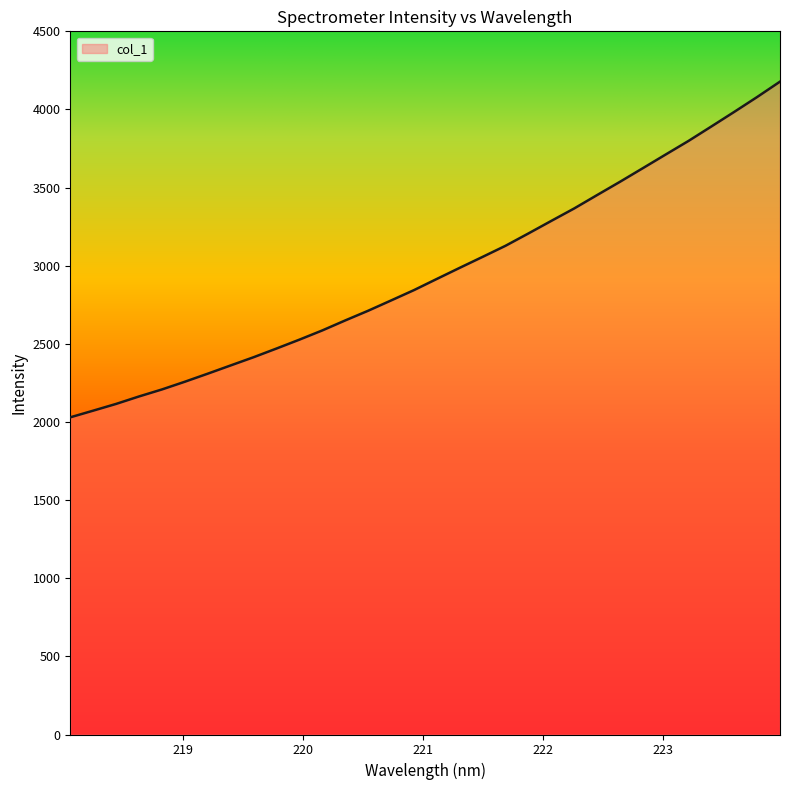

What is the difference between the maximum and minimum values?

2148.3